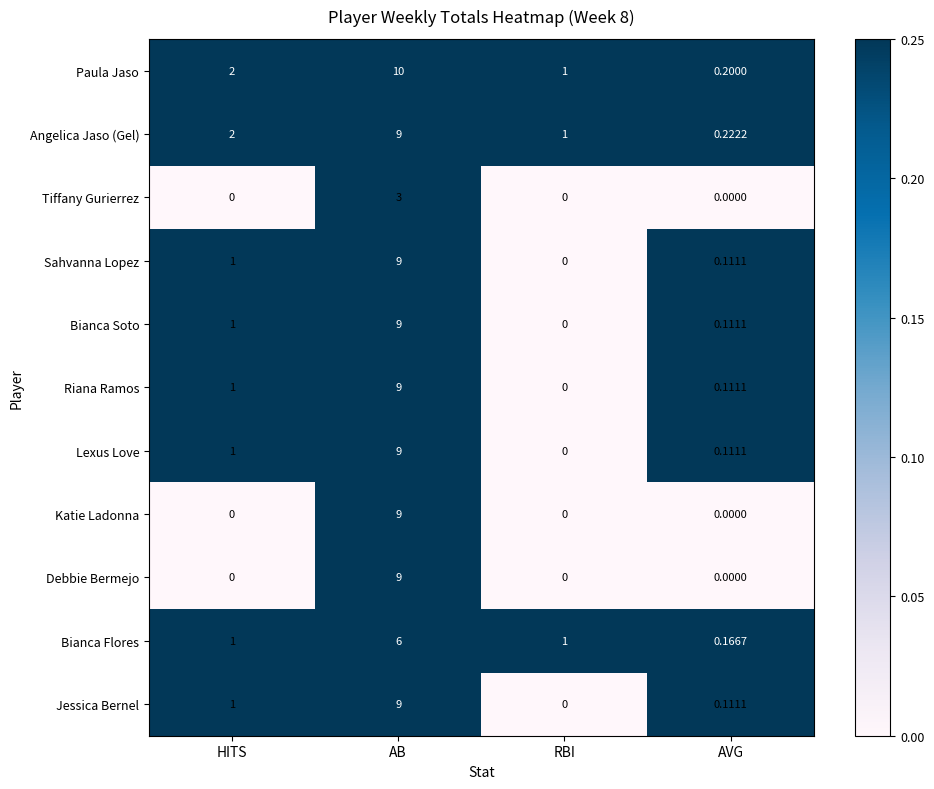

Which category has the highest value across all series?

AB